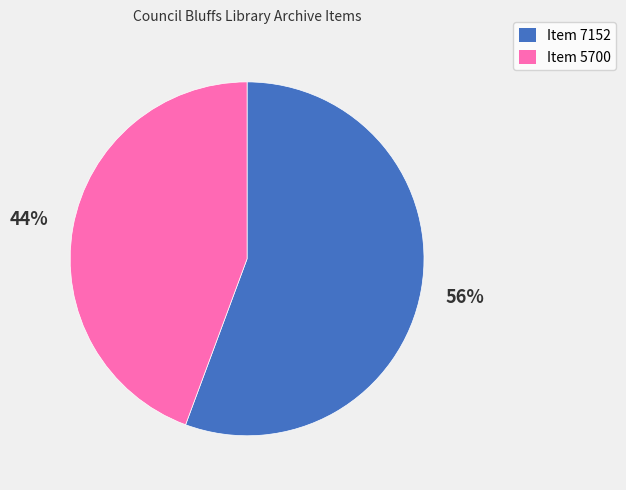

To the nearest percent, what portion does Item 5700 represent?

44%